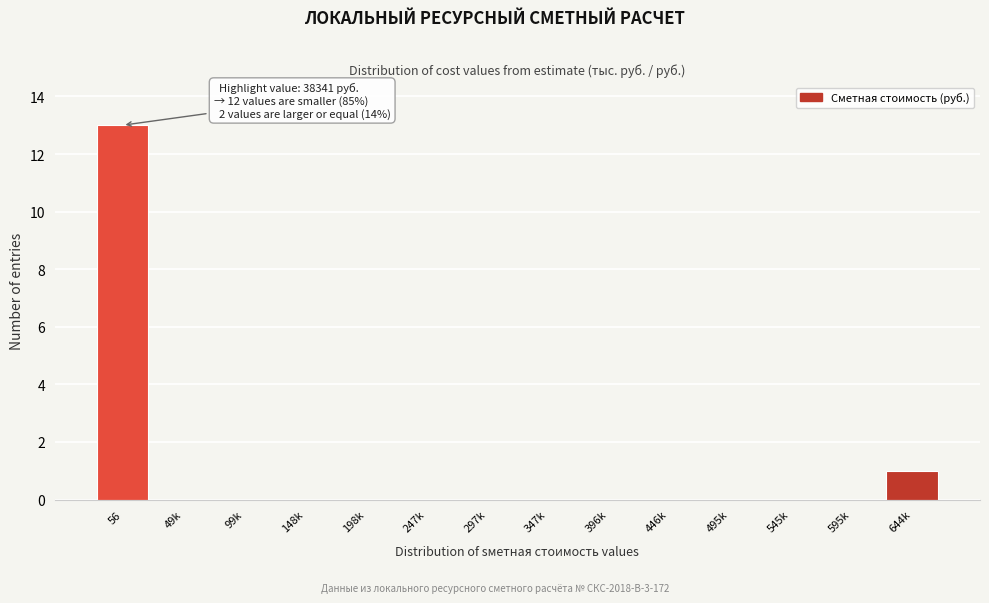

Reading right to left, what are all the values shown in this chart?

644k=1	595k=0	545k=0	495k=0	446k=0	396k=0	347k=0	297k=0	247k=0	198k=0	148k=0	99k=0	49k=0	56=13